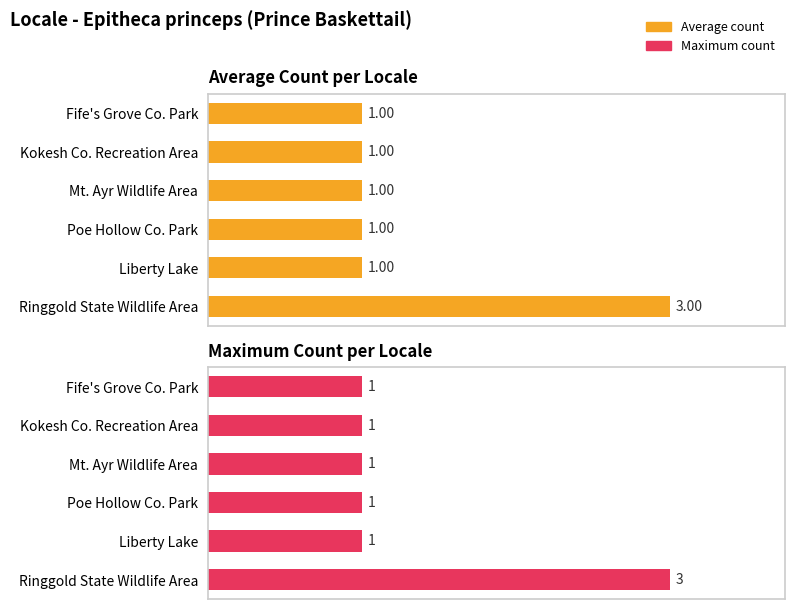

What is the value of the Average count bar at the 1st from the left?

1